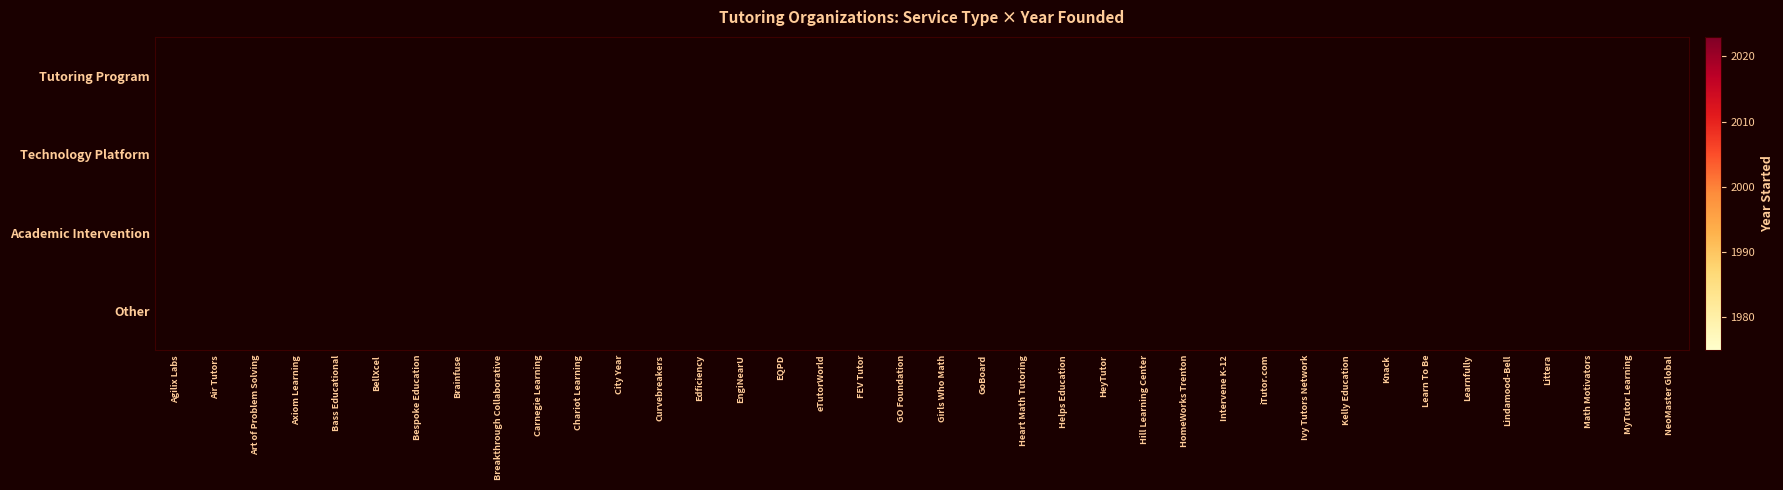

True or false: Technology Platform has a value of 3122.3 at GoBoard.

False